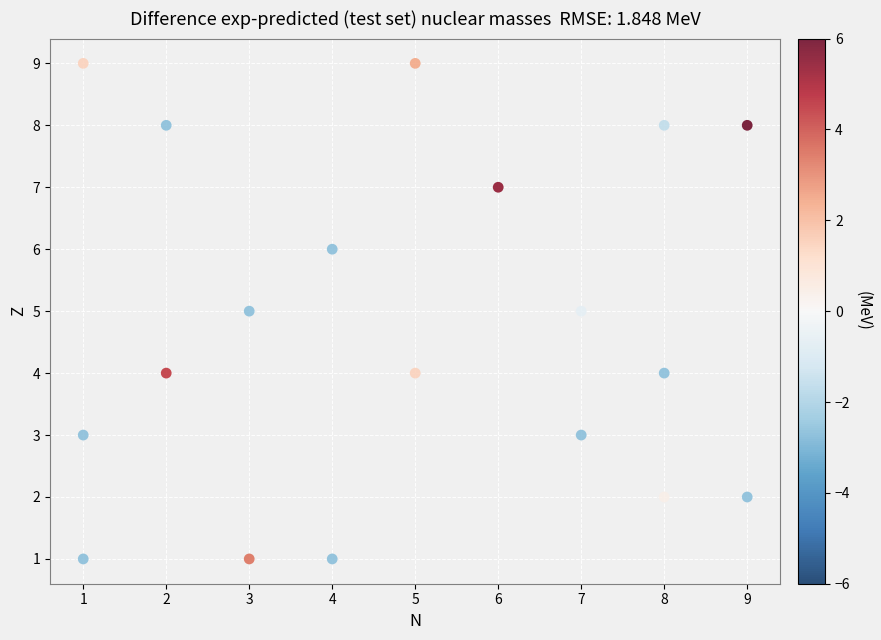

What is the range of X values (max minus min)?

8